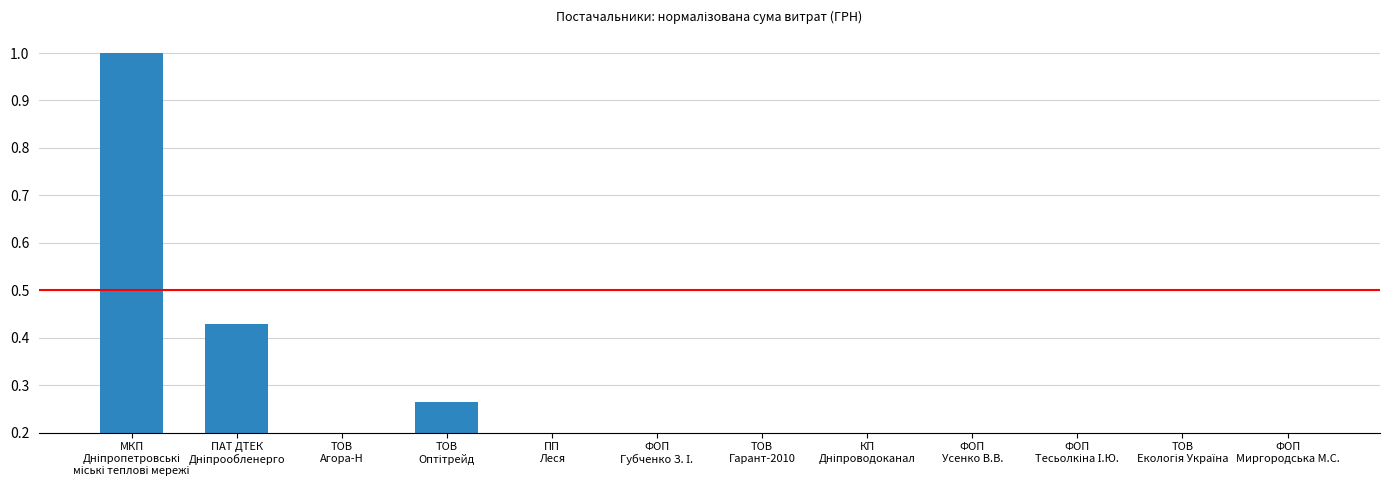

What is the difference between the maximum and minimum values?

1.0